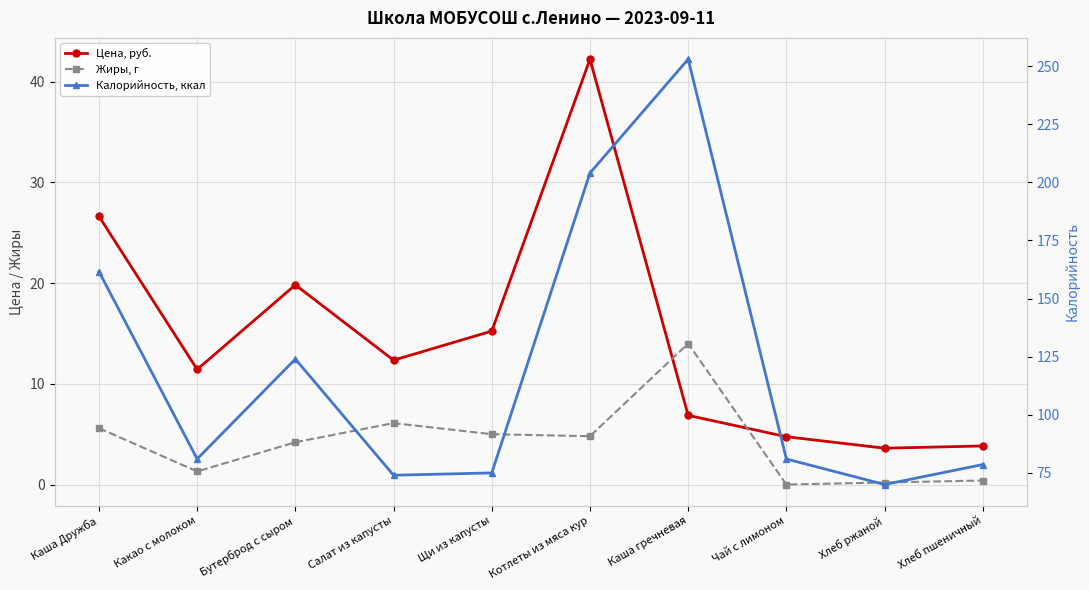

At which category does Цена, руб. reach its first local peak?

Бутерброд с сыром